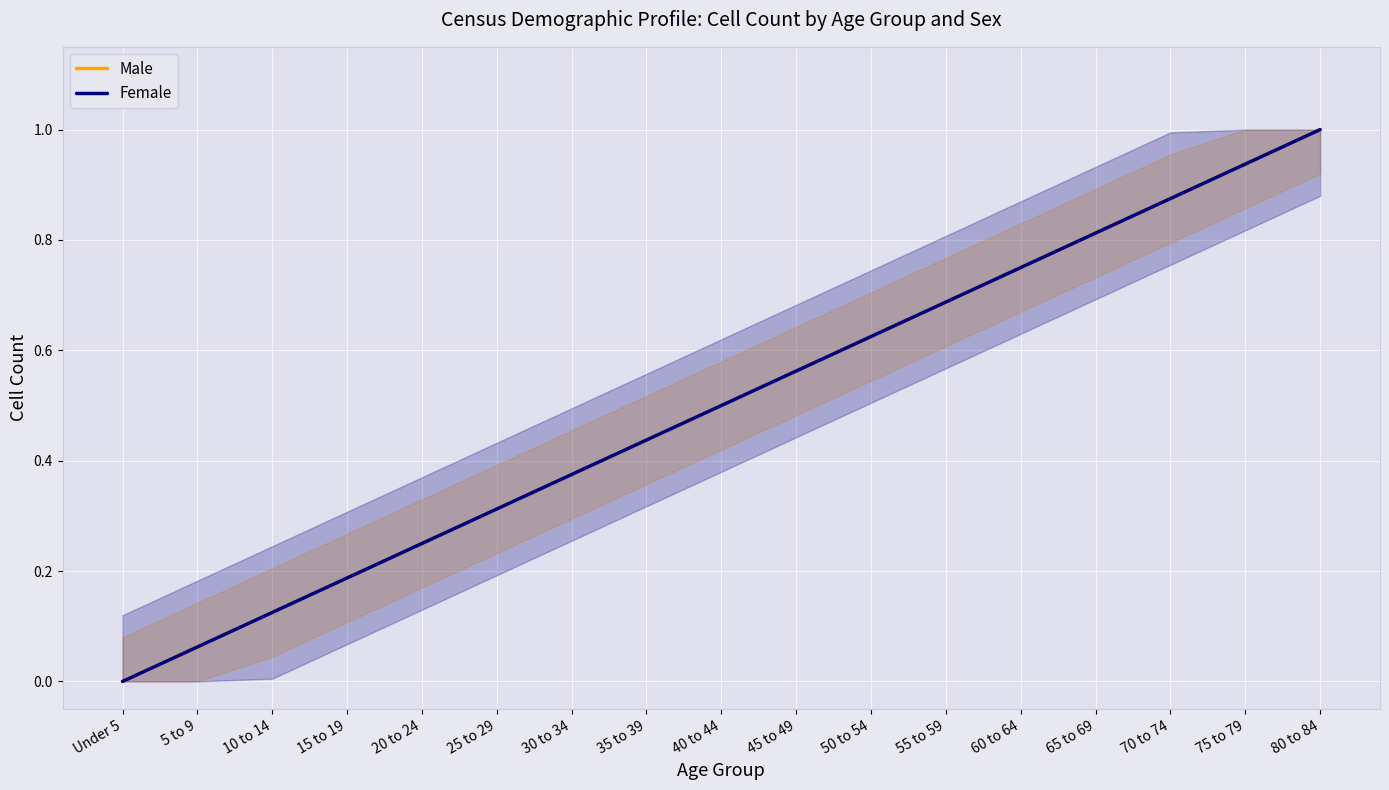

How many values in the Male series exceed 0?

16